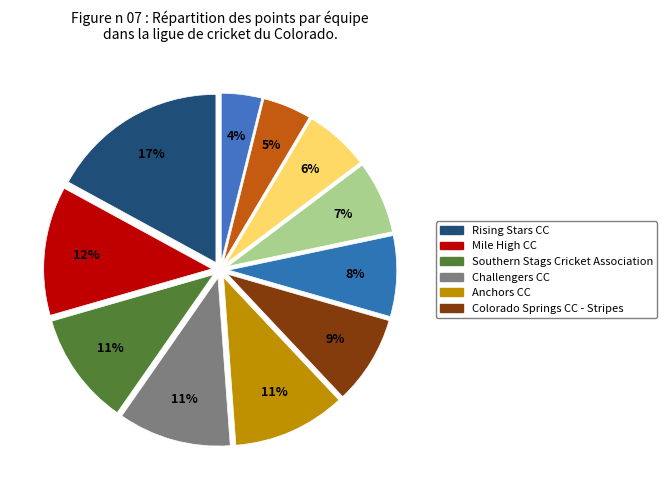

How many segments does this pie chart have?

11